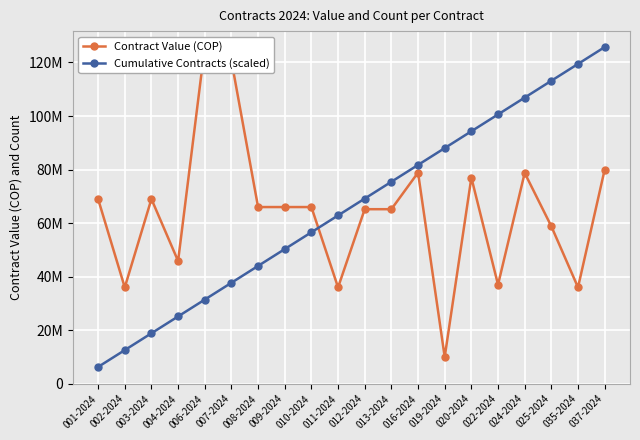

The value of Contract Value (COP) at 004-2024 is 13816098.0. True or false?

False